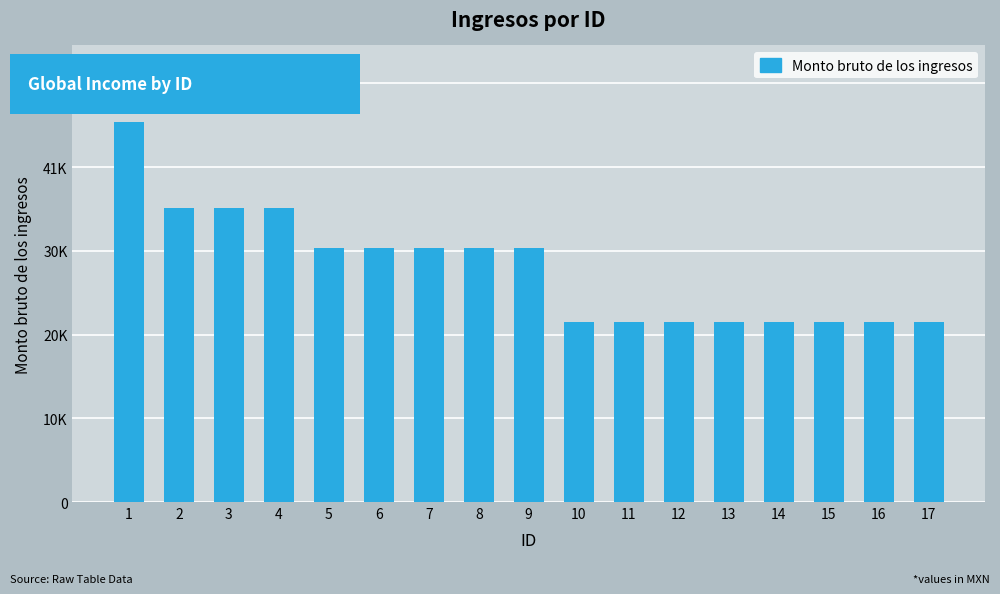

At which category does the chart reach its peak across all series?

1